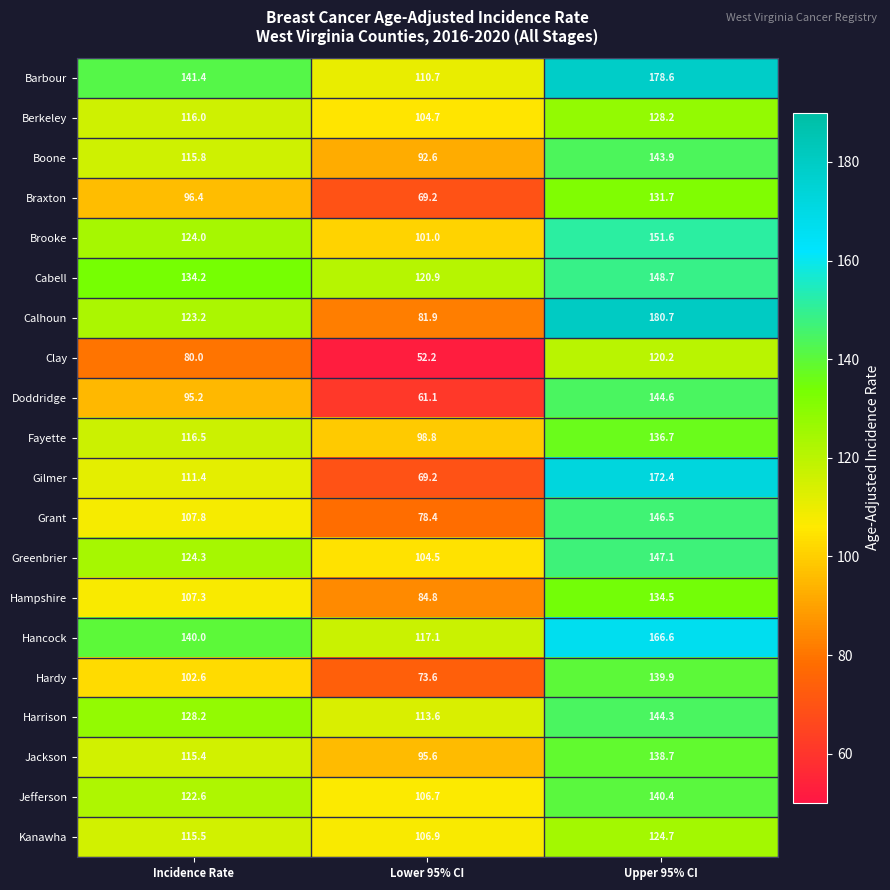

What is the sum of all Jefferson values?

369.7